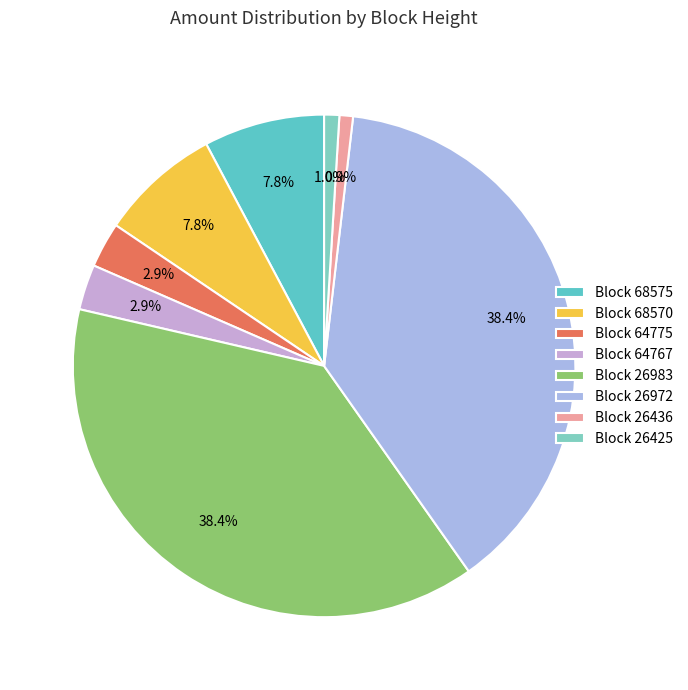

Which category has the biggest portion of the pie?

26972